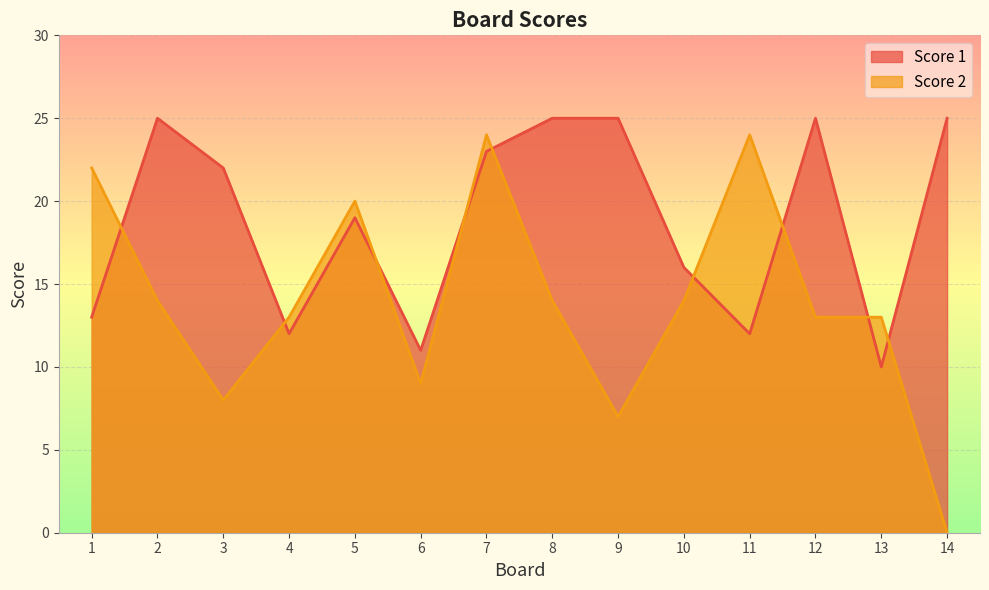

True or false: Score 2 and Score 1 intersect in this chart.

True